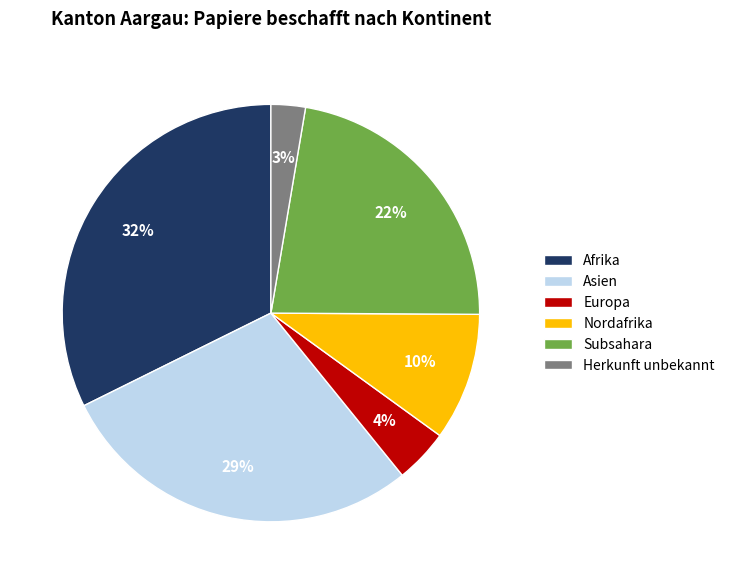

Which has a higher value, Subsahara or Afrika?

Afrika